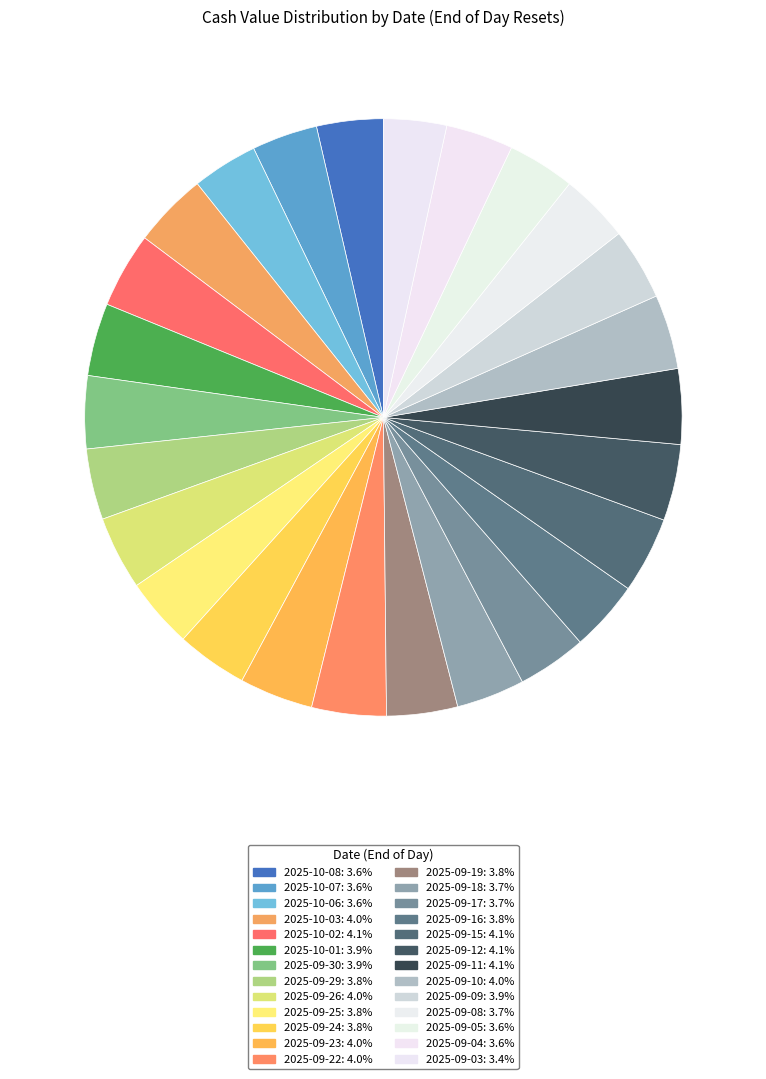

Does 2025-09-08 represent more than half of the total?

No